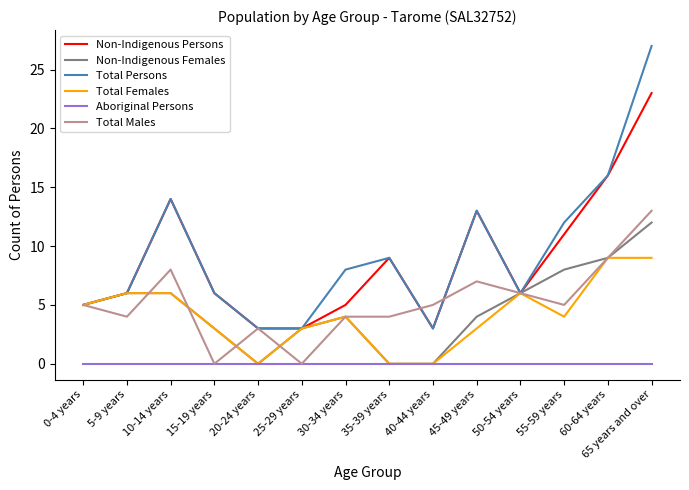

True or false: Aboriginal Persons and Non-Indigenous Persons cross at least once.

False